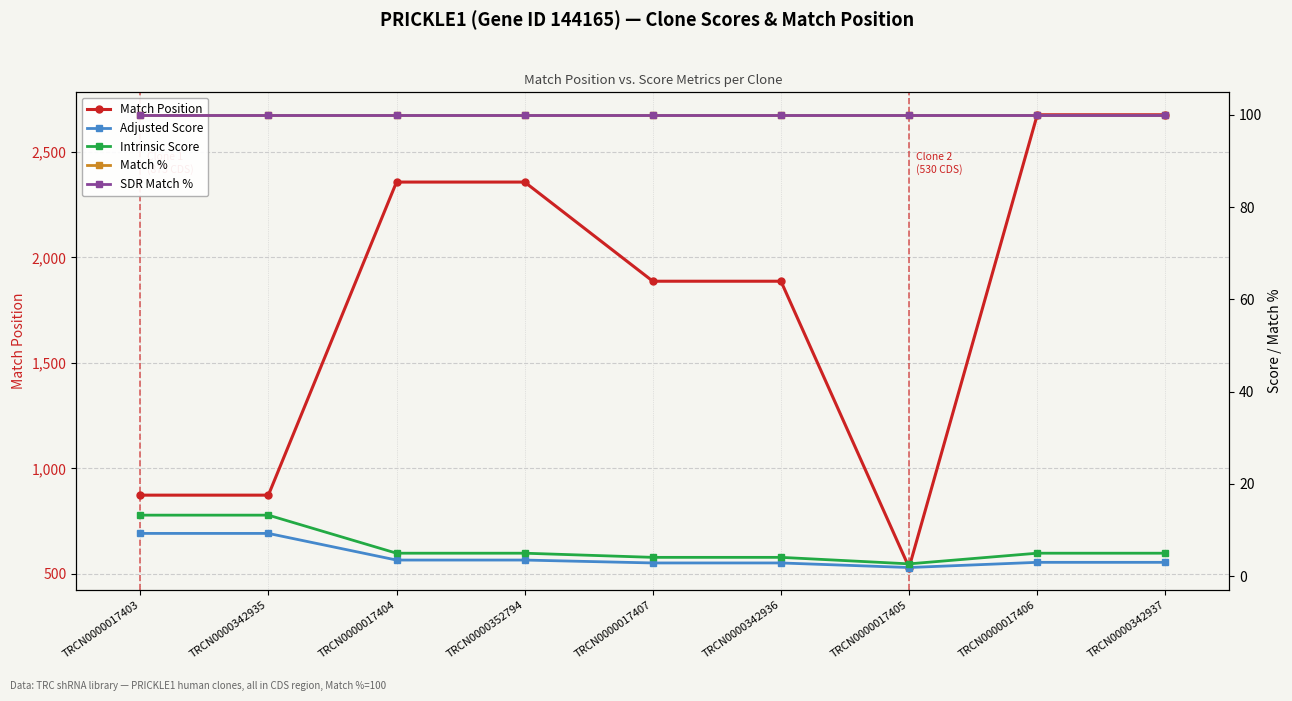

What is the label of the 1st point from the left?

TRCN0000017403